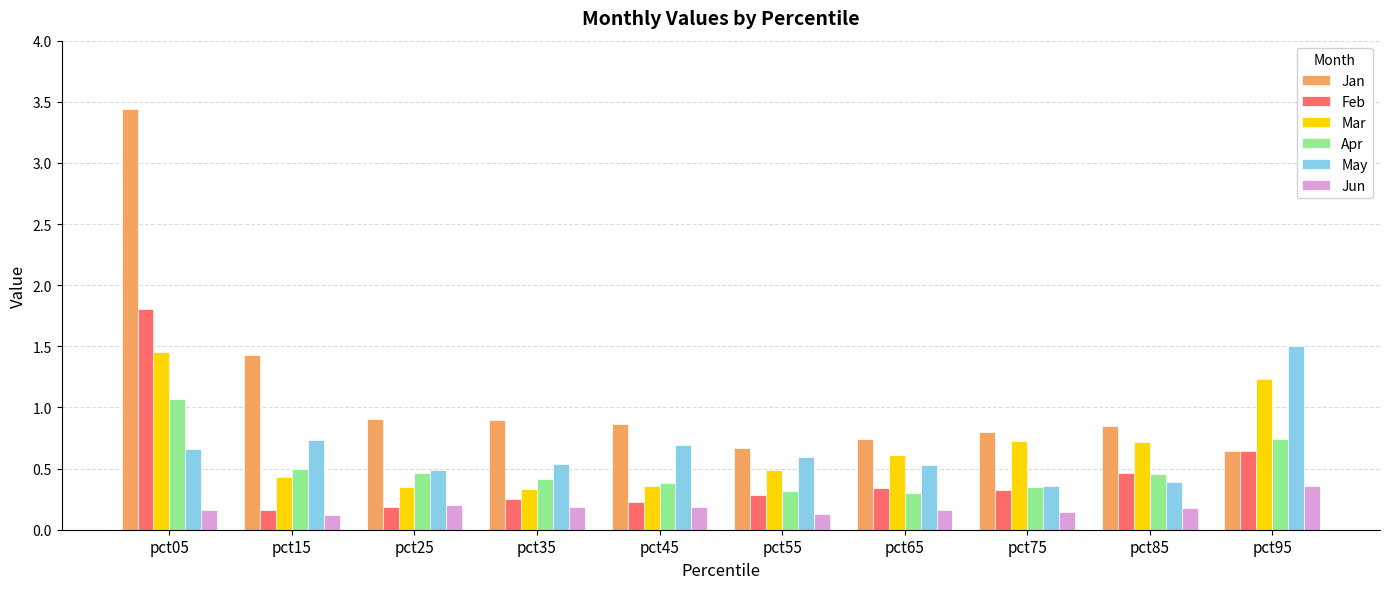

Where is Jan nearest to the value 2?

pct15